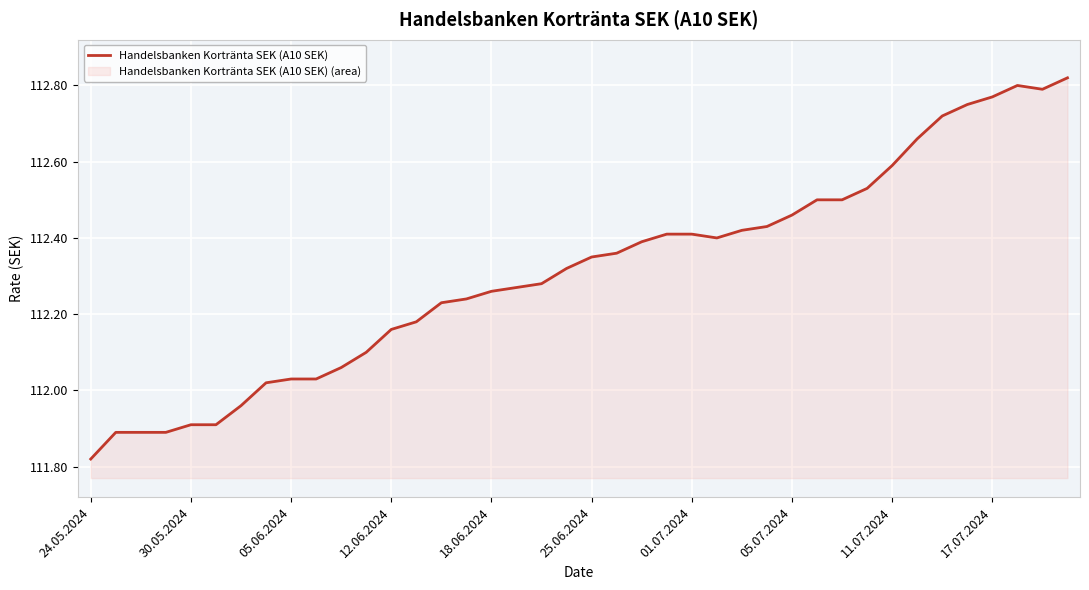

The chart shows a value of 74.1 at 24.05.2024. True or false?

False